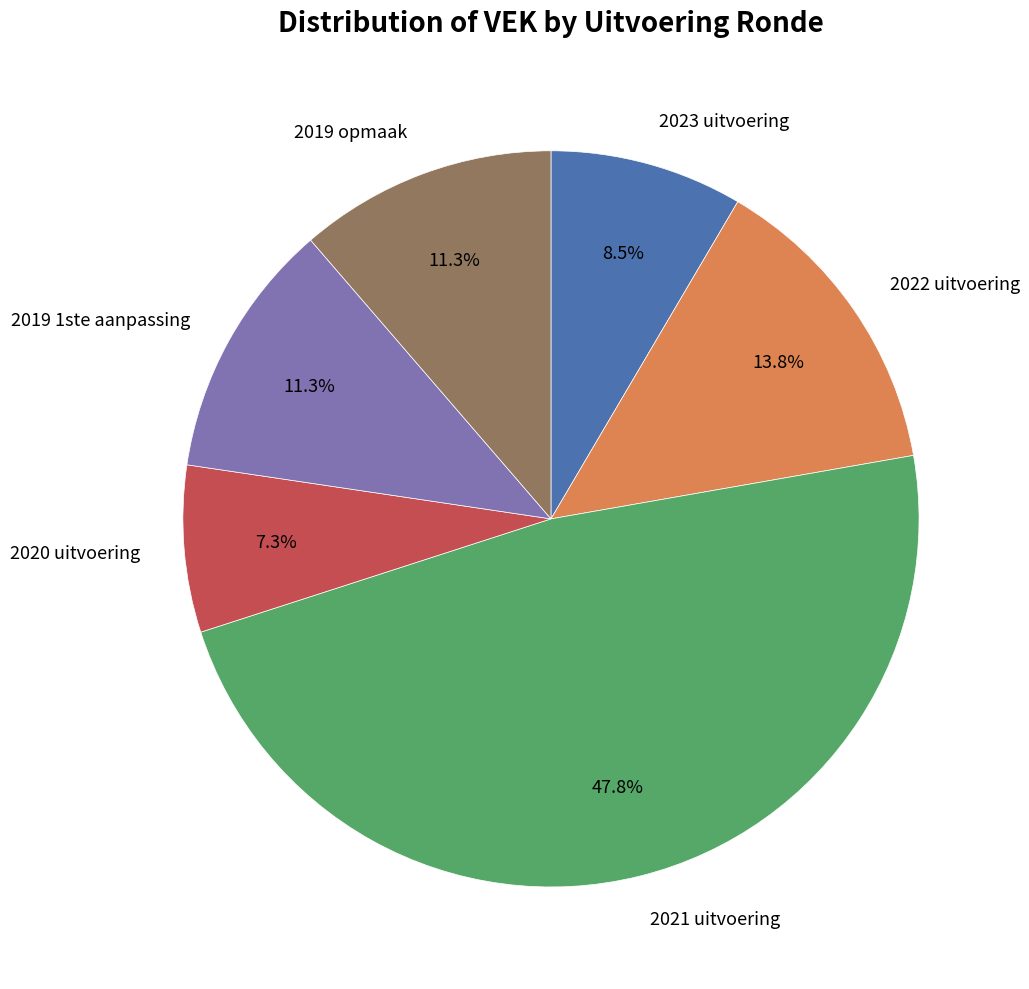

What percentage is the 2020 uitvoering slice, to the nearest percent?

7%